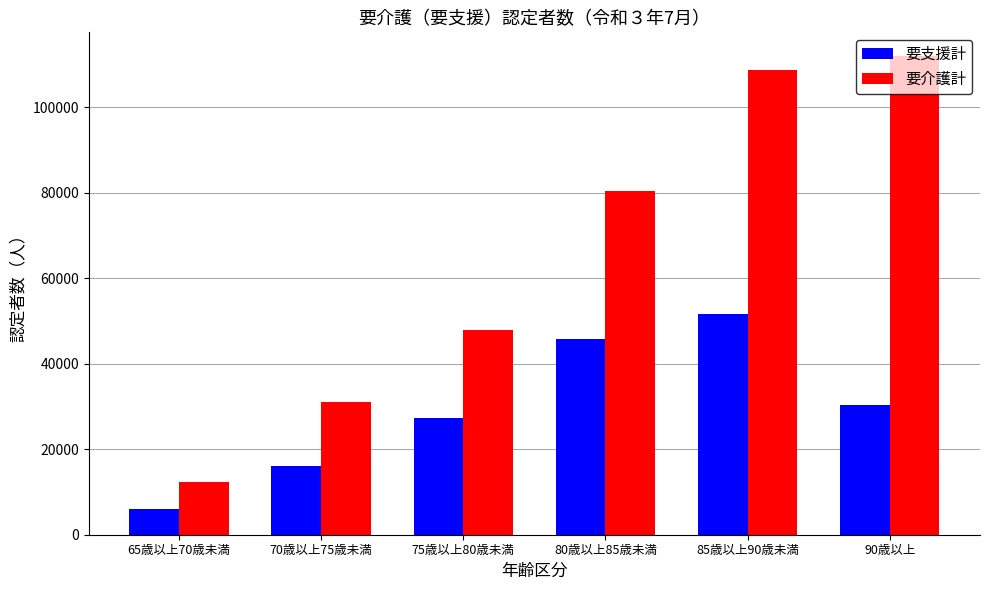

Which series has the largest total across all categories?

要介護計